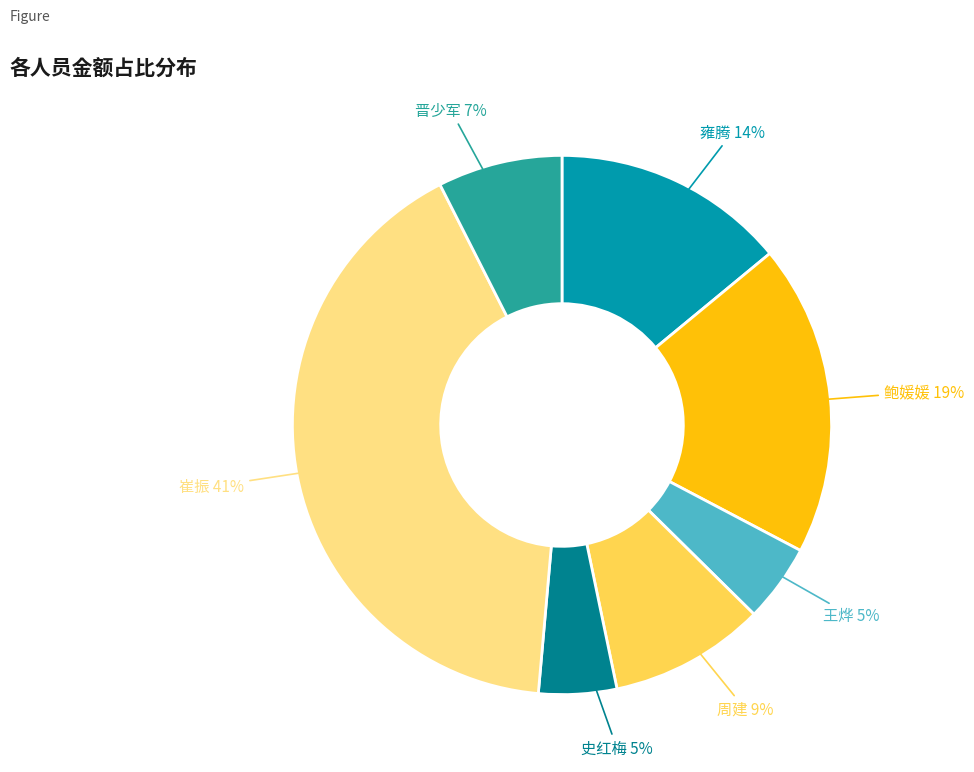

Count the number of slices in the pie.

7